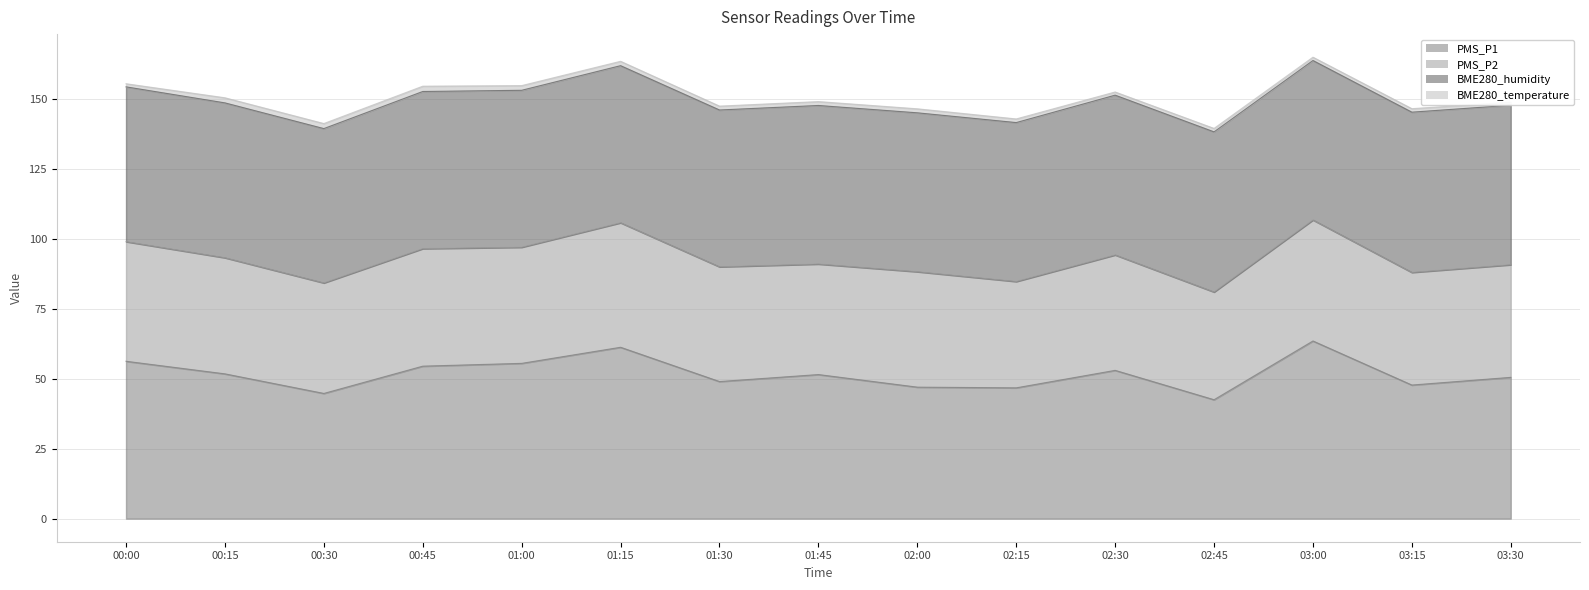

Is it true that PMS_P1 equals 49.0 at 01:30?

True